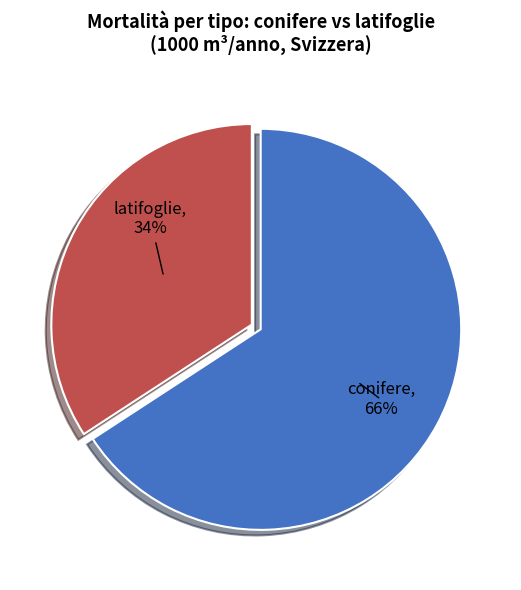

To the nearest percent, what is the combined percentage of conifere and latifoglie?

100%